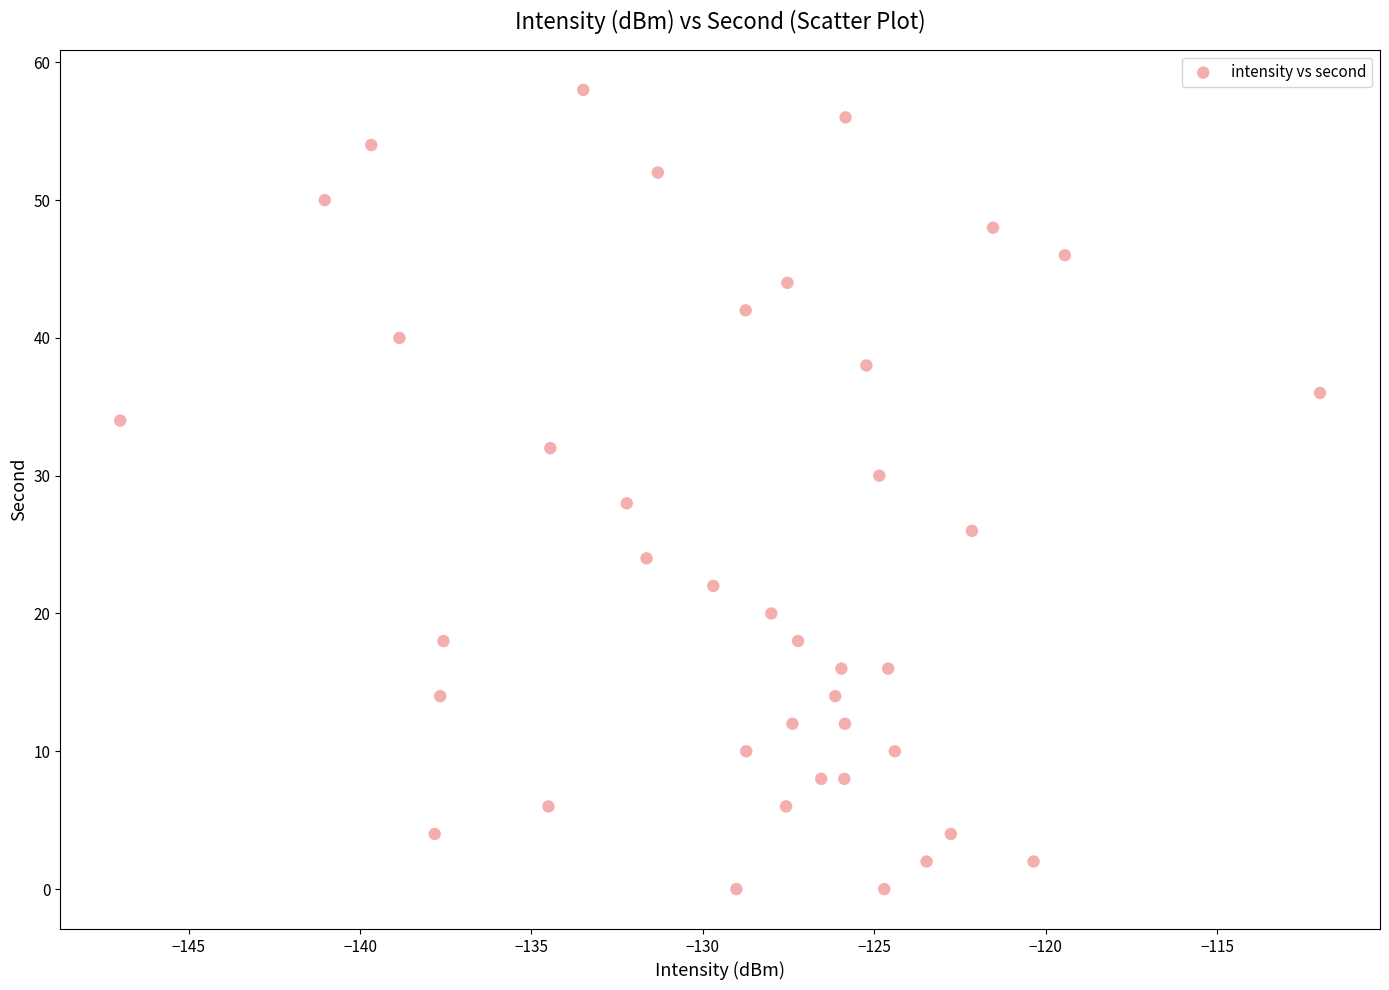

What is the range of Y values (max minus min)?

58